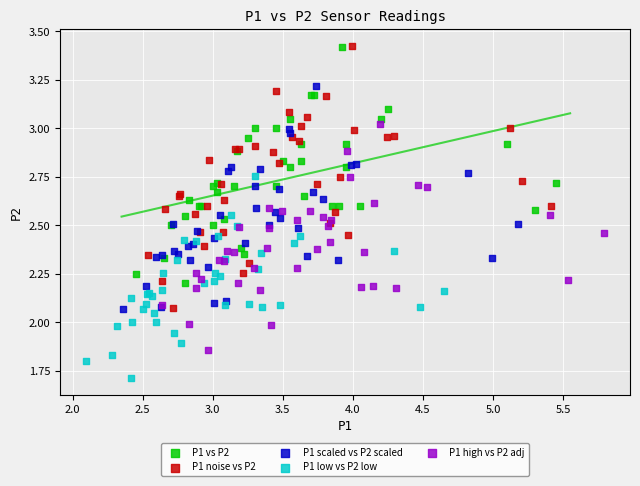

Which series reaches the minimum Y coordinate?

P1 low vs P2 low